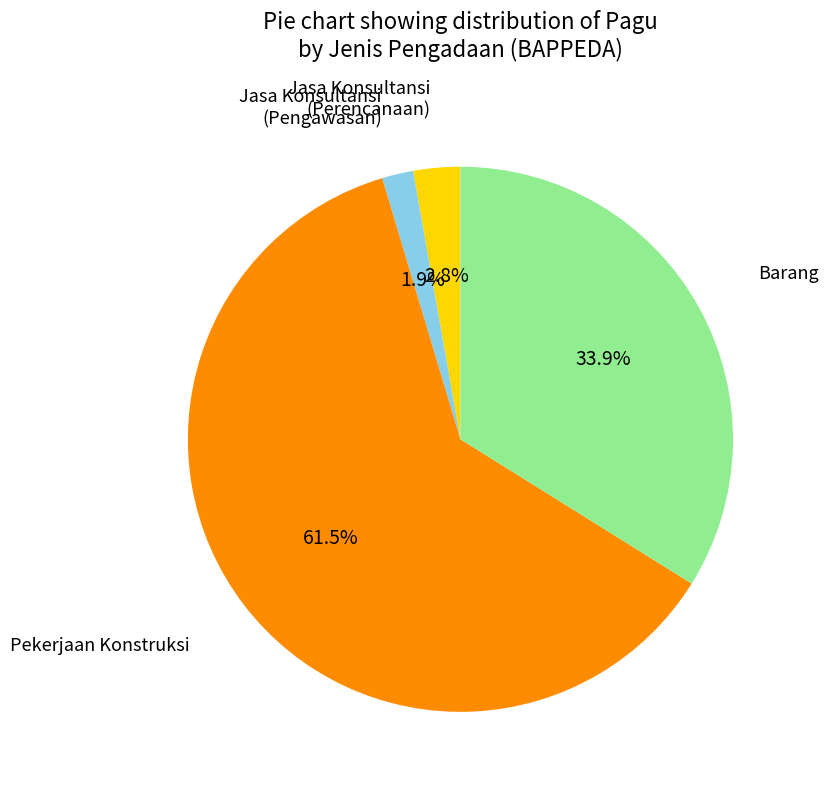

Does any single category account for the majority?

Yes